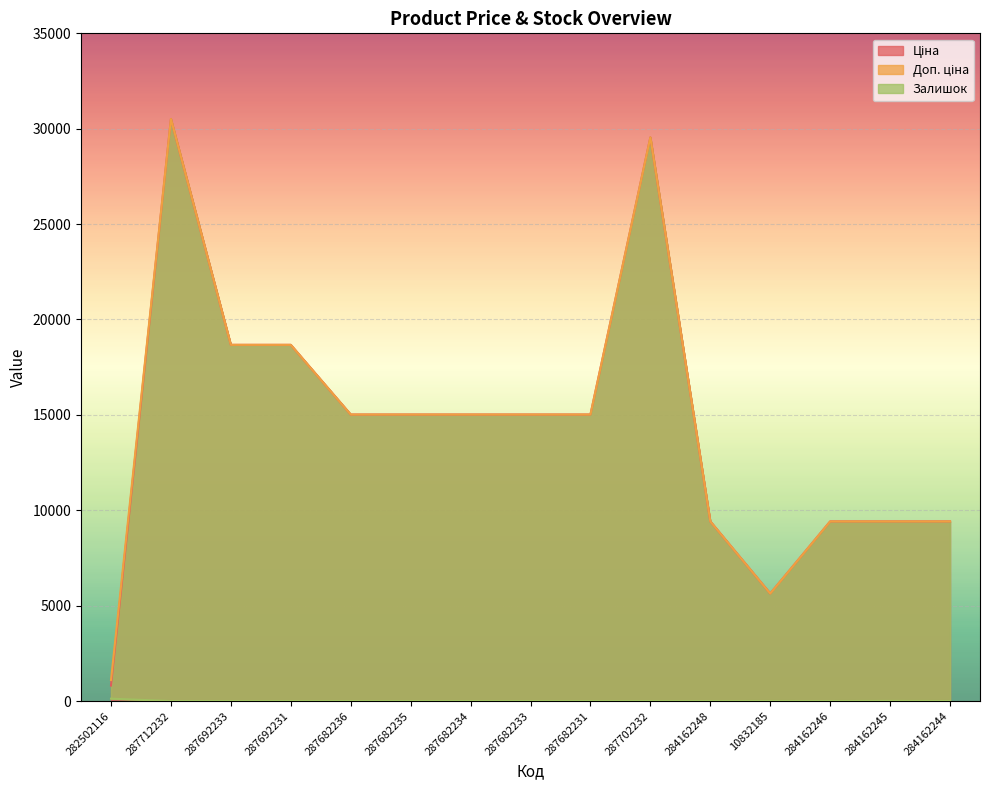

How many lines are shown in the chart?

3